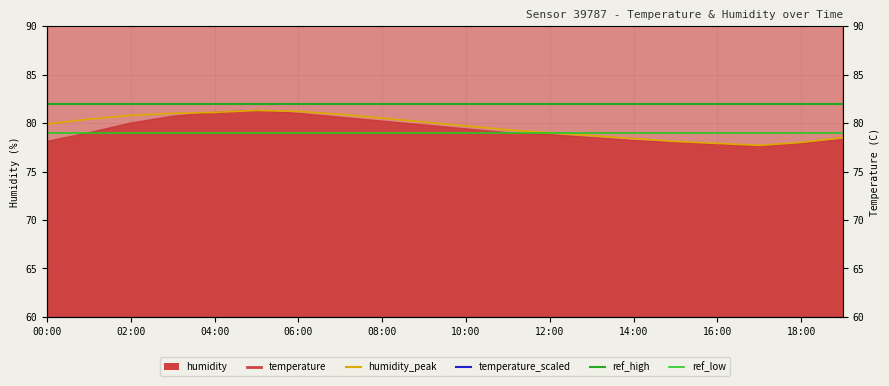

True or false: humidity_peak and temperature_scaled intersect in this chart.

False